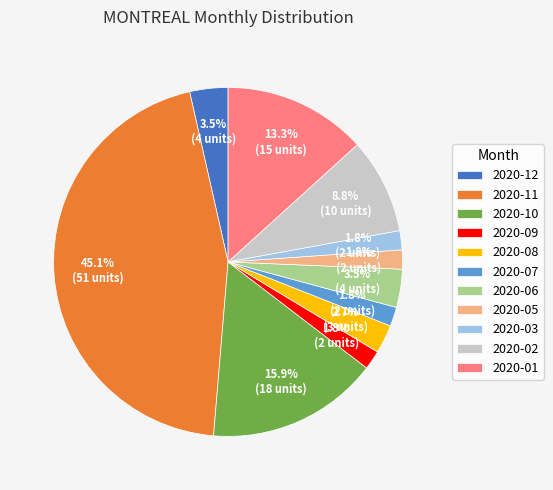

What is the largest slice in the pie chart?

2020-11